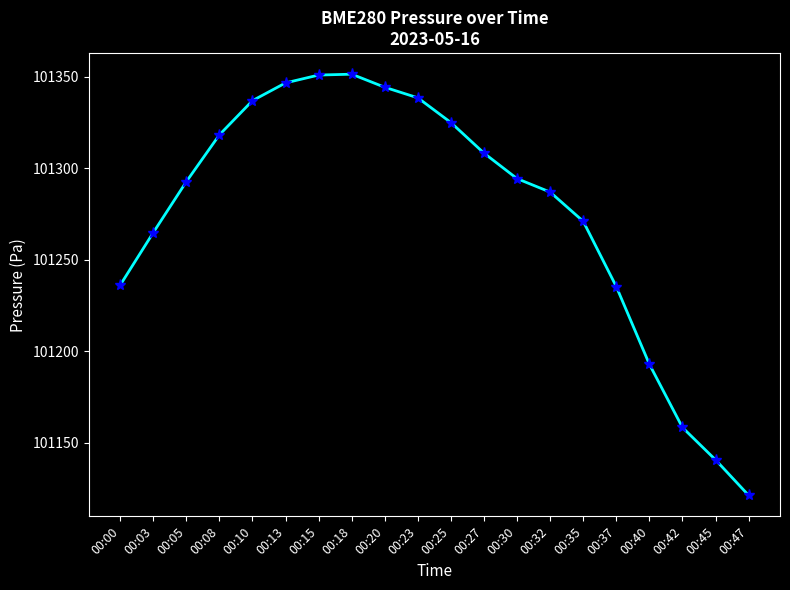

Between 00:35 and 00:23, which is larger?

00:23